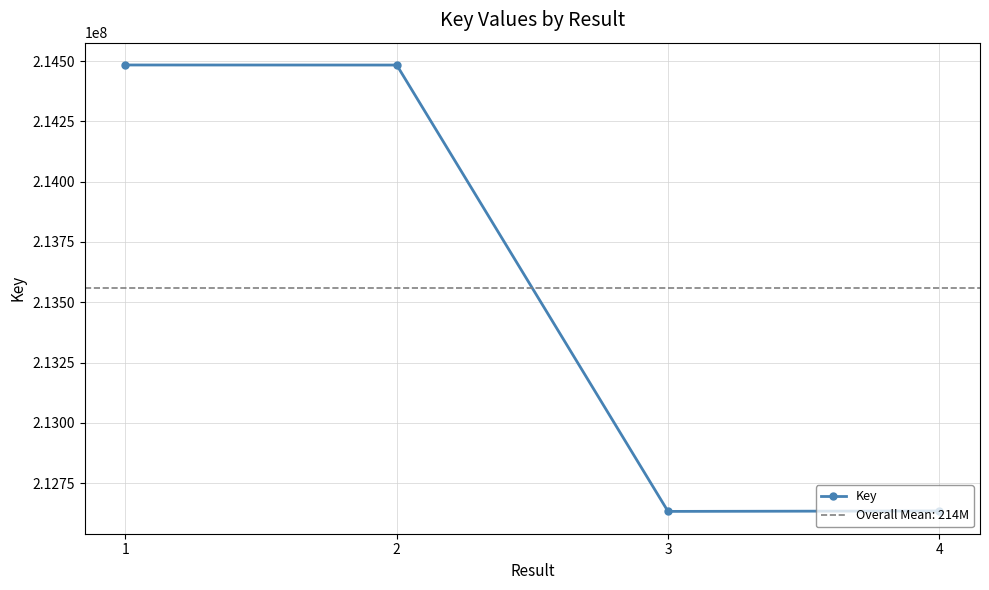

What is the sum of all values?

854235016